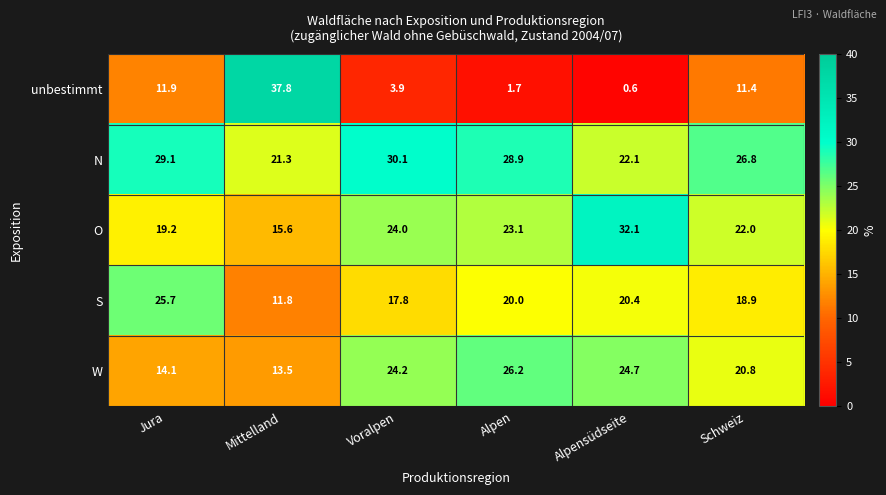

Rank the series at Schweiz from lowest to highest value.

unbestimmt, S, W, O, N